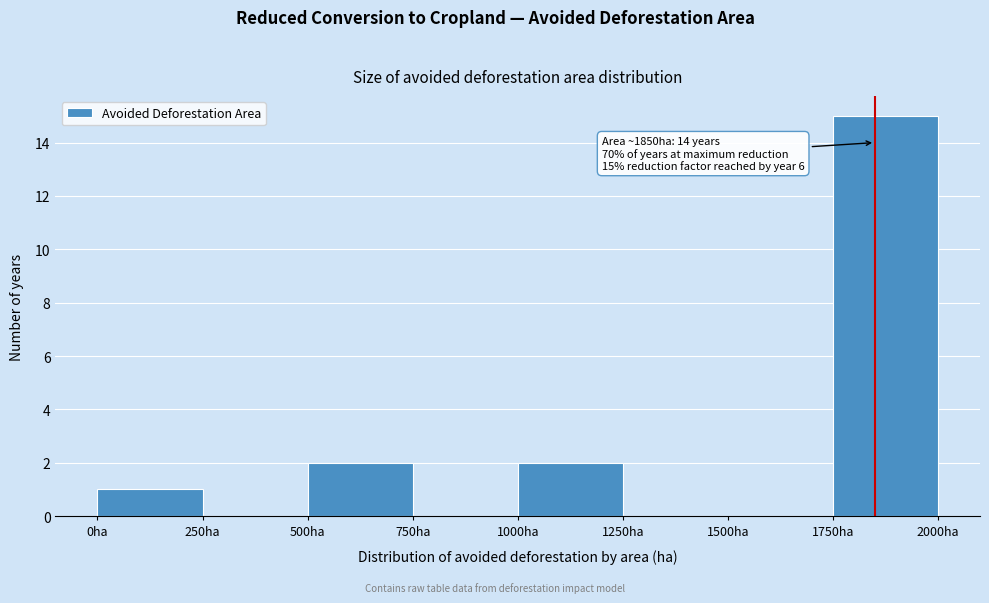

Over which range of the x-axis is the bar tallest?

1750 to 2000